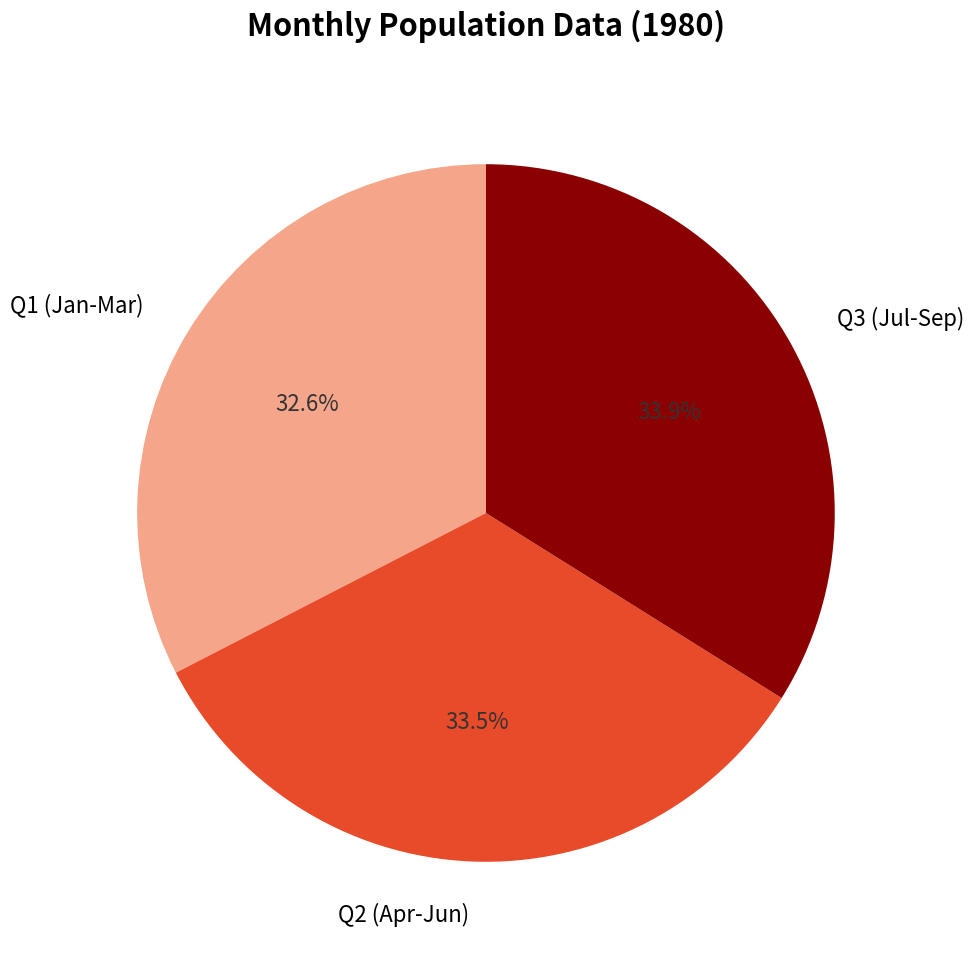

Which category has the smallest portion of the pie?

Q1 (Jan-Mar)